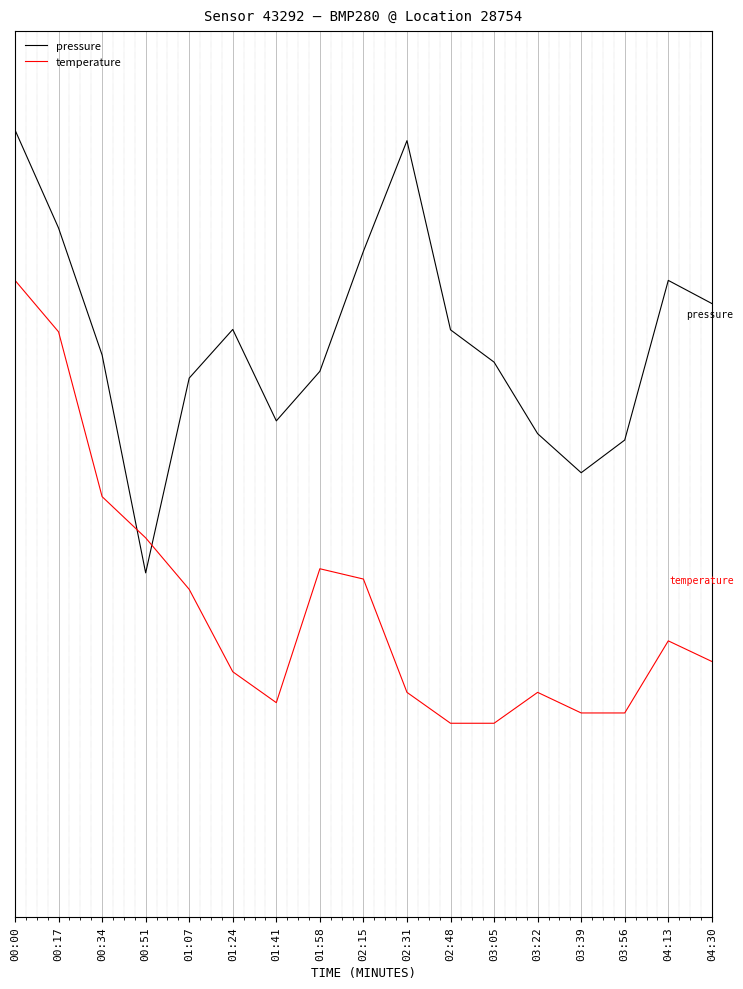

Does the chart have visible grid lines?

Yes